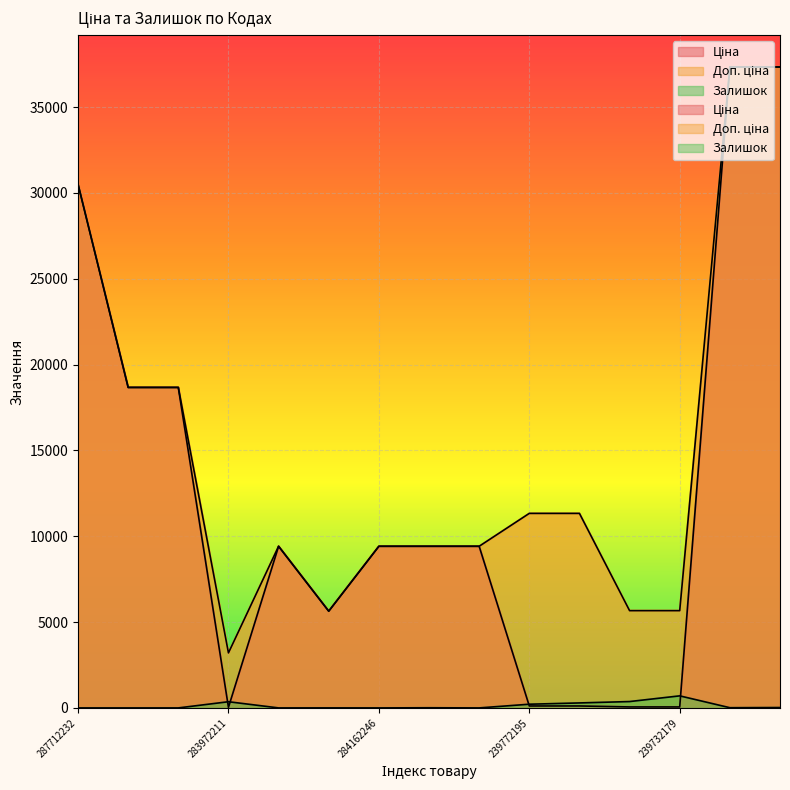

Rank the categories by Залишок value from highest to lowest.

239732179, 239732195, 283972211, 239772179, 239772195, 285652231, 285652233, 284162245, 10832185, 287712232, 287692233, 287692231, 284162248, 284162246, 284162244